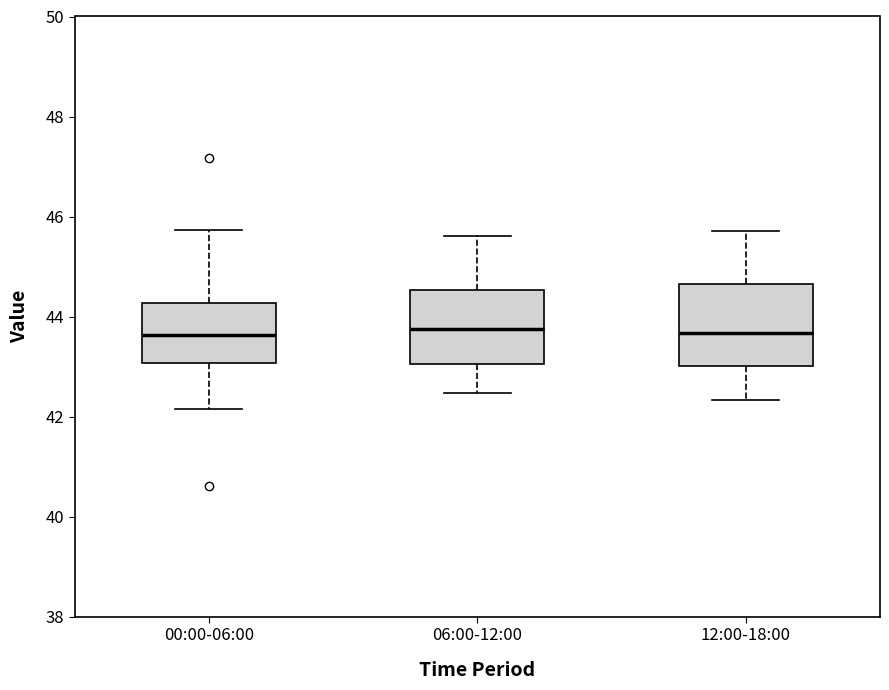

Reading left to right, transcribe this box plot: for each box, give where its median line is, the range the box spans, and where its two whiskers end, as read against the y-axis. The values are not printed on the chart, so give them approximately, as read against the axis.

00:00-06:00: median 43.6, box 43.0 to 44.2, whiskers 42.2 to 45.8
06:00-12:00: median 43.8, box 43.0 to 44.6, whiskers 42.4 to 45.6
12:00-18:00: median 43.6, box 43.0 to 44.6, whiskers 42.4 to 45.8